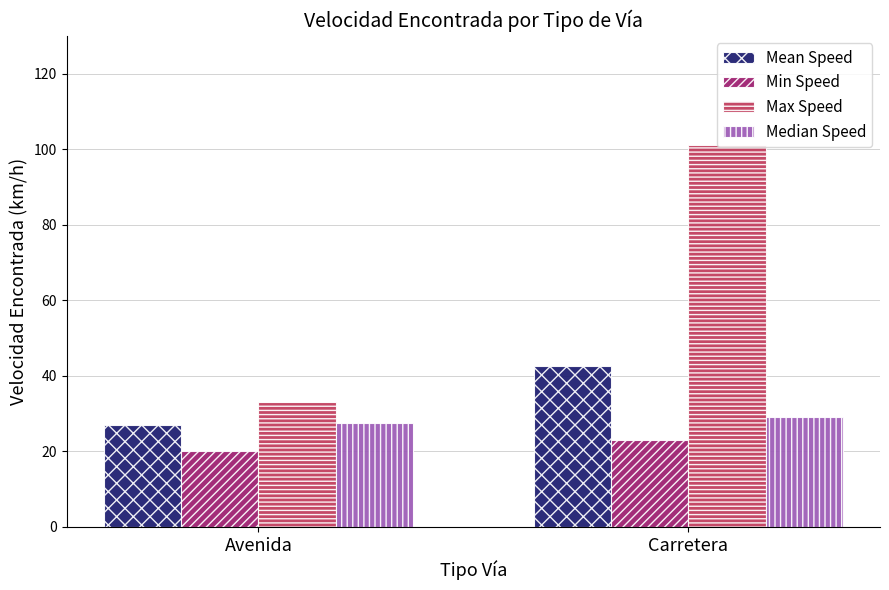

Reading right to left, list all the values displayed in this chart.

Mean Speed: Carretera=42.6	Avenida=26.8
Min Speed: Carretera=23.0	Avenida=20.0
Max Speed: Carretera=101.0	Avenida=33.0
Median Speed: Carretera=29.0	Avenida=27.5